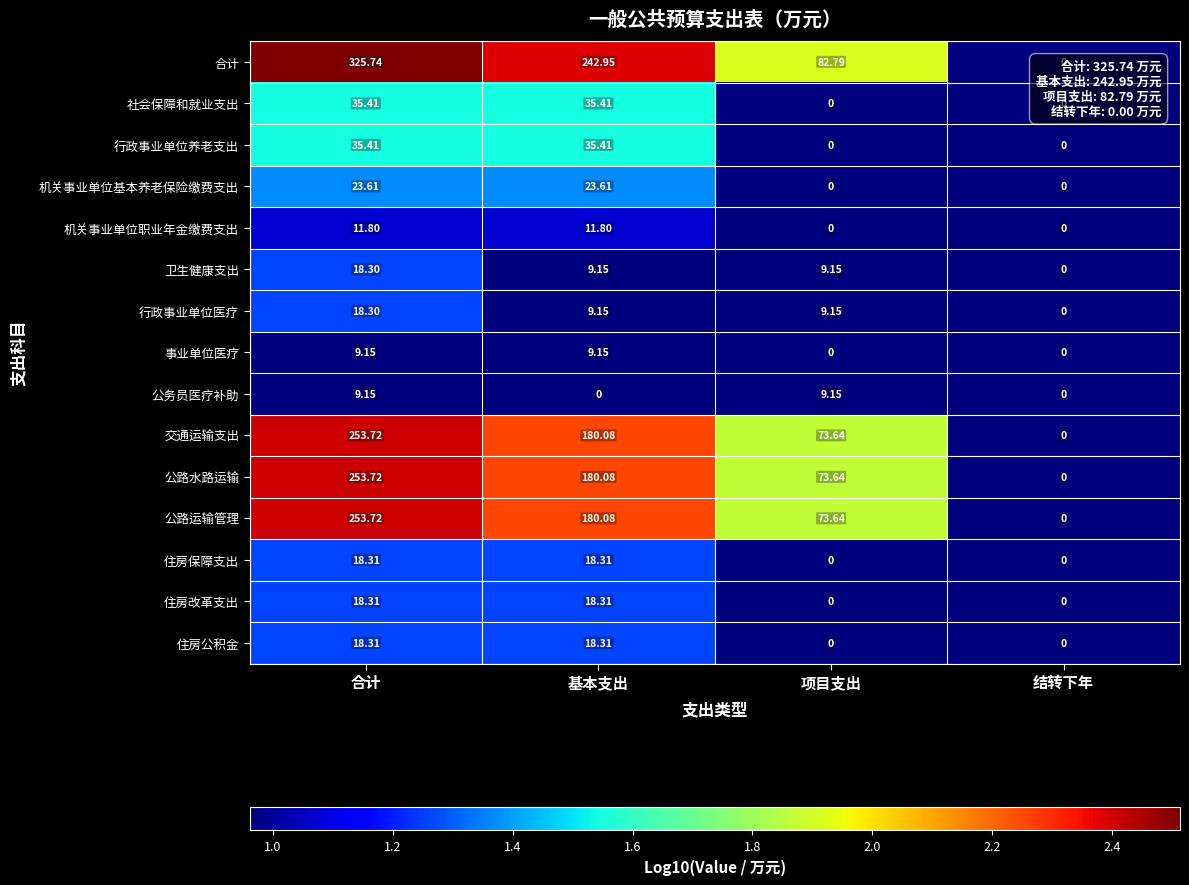

Between 合计 and 基本支出, which series saw the biggest shift?

合计